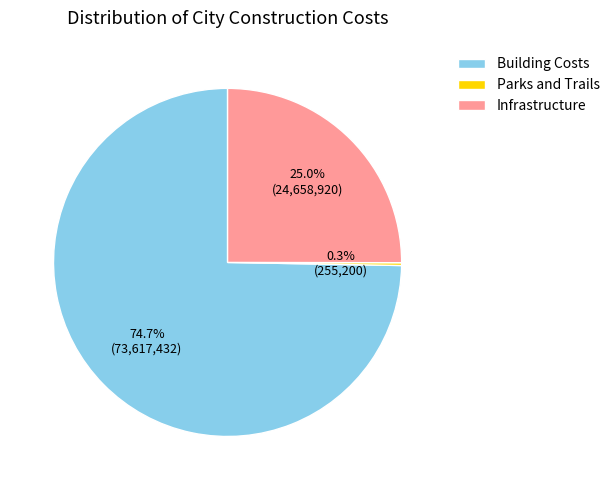

What percentage is the Building Costs slice, to the nearest percent?

75%